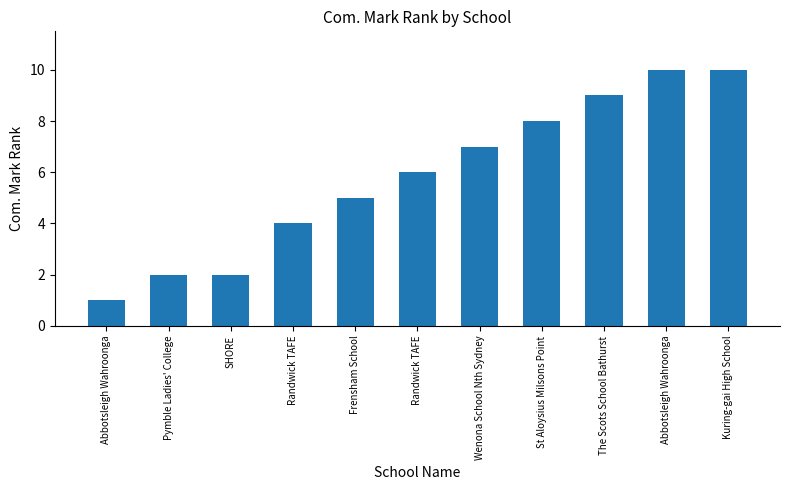

Are the bars horizontal?

No